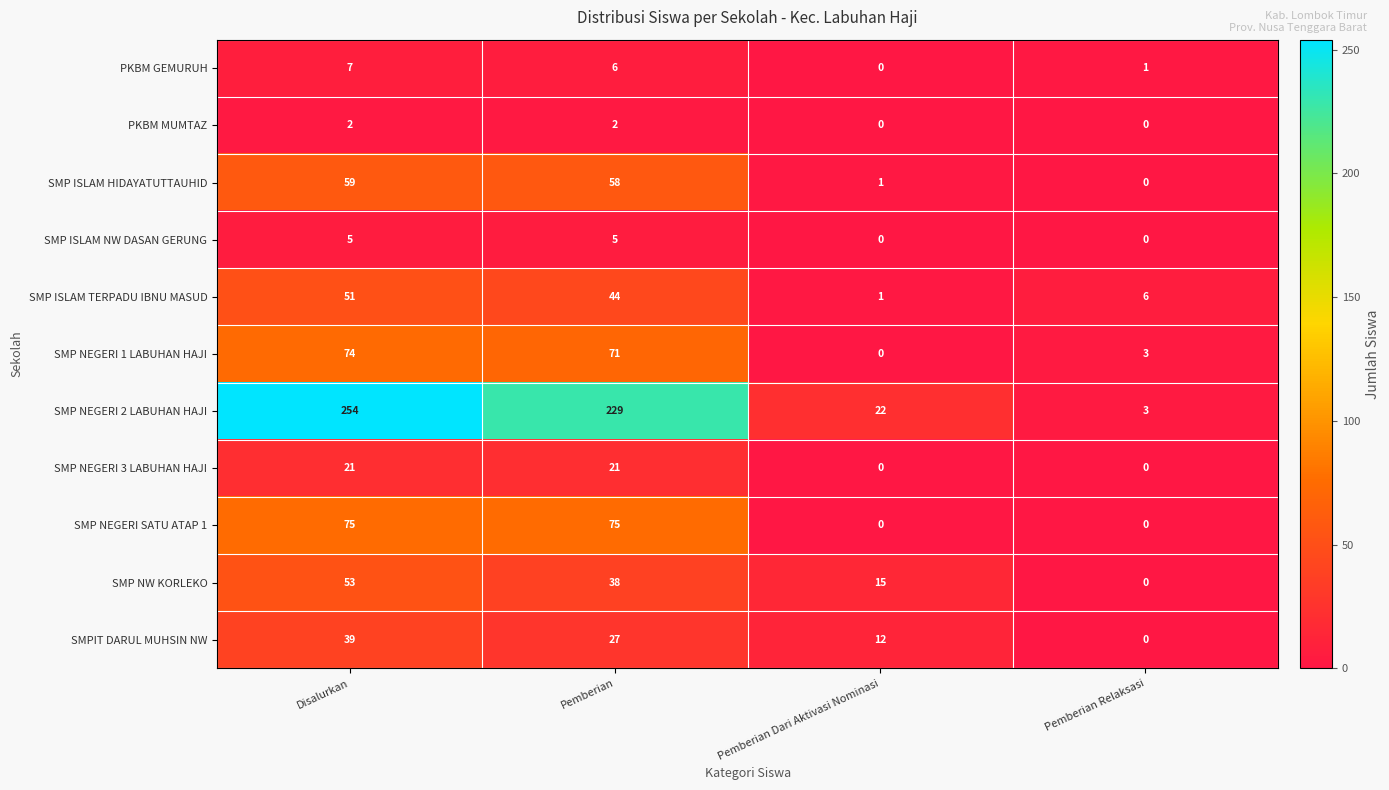

How many categories are shown in the chart?

4